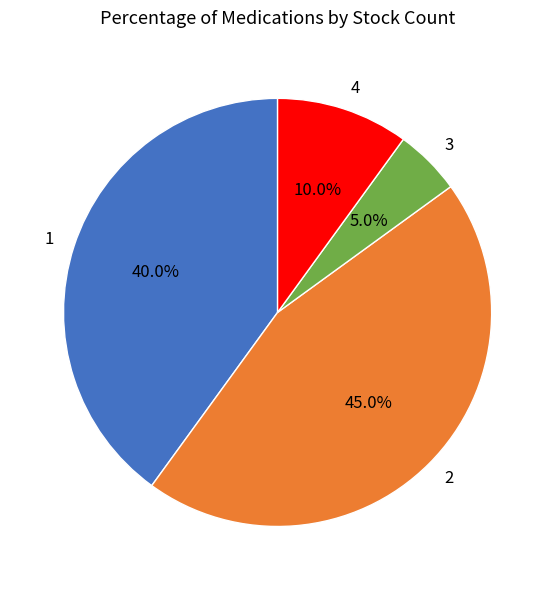

Does 2 represent more than half of the total?

No